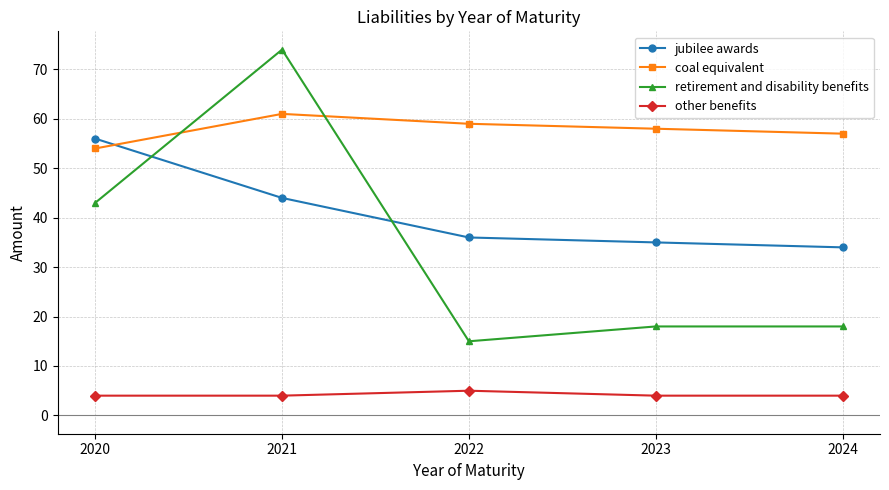

At how many categories does at least one series exceed 39?

5